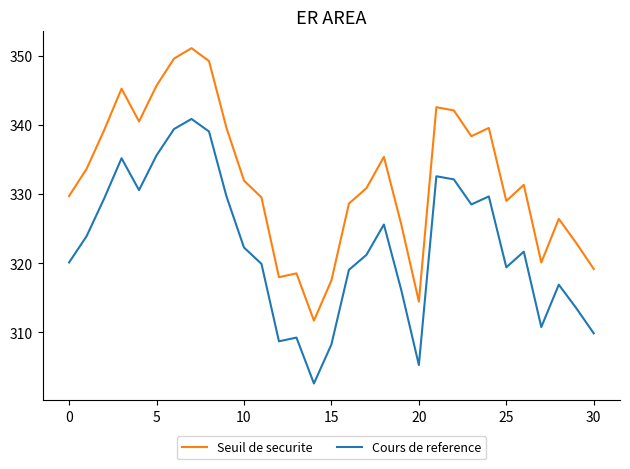

True or false: Cours de reference and Seuil de securite intersect in this chart.

False